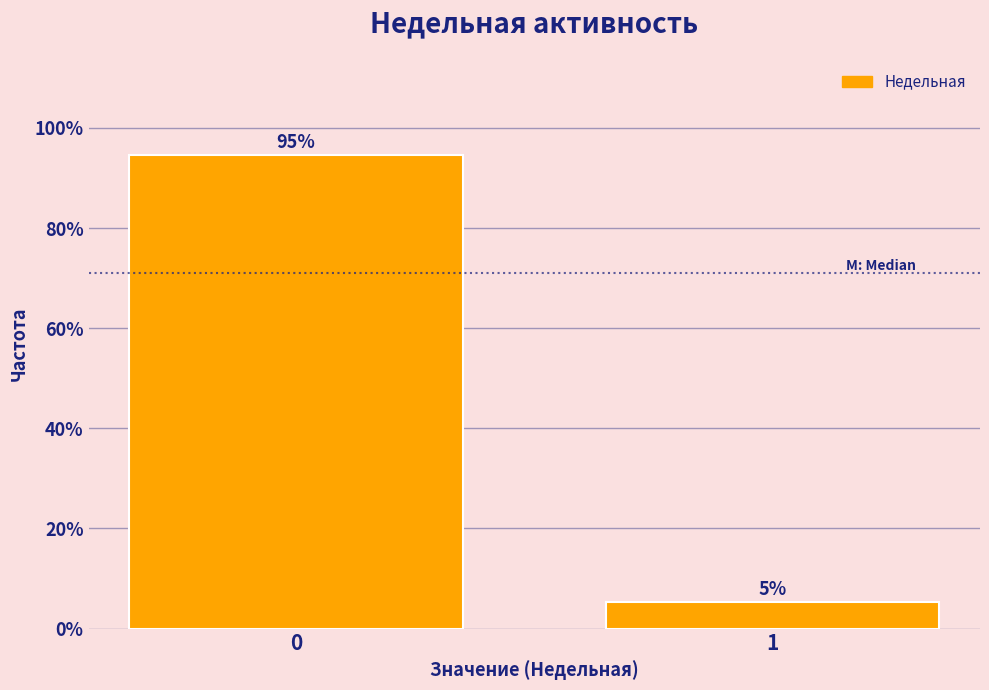

What is the average value?

50.0